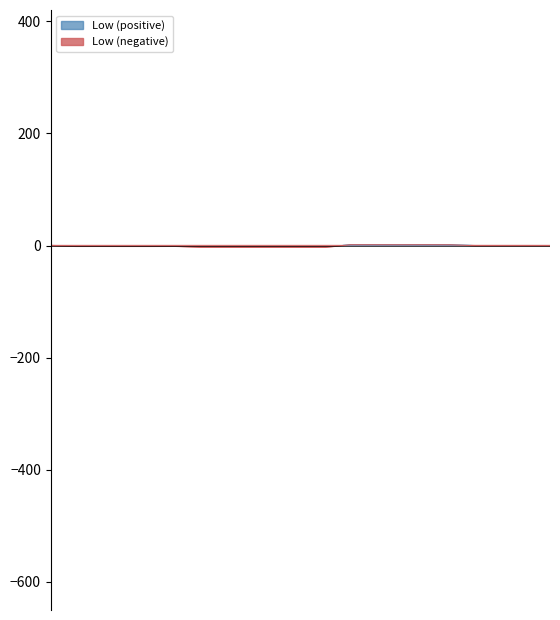

What is the difference between the maximum and minimum values?

6.1